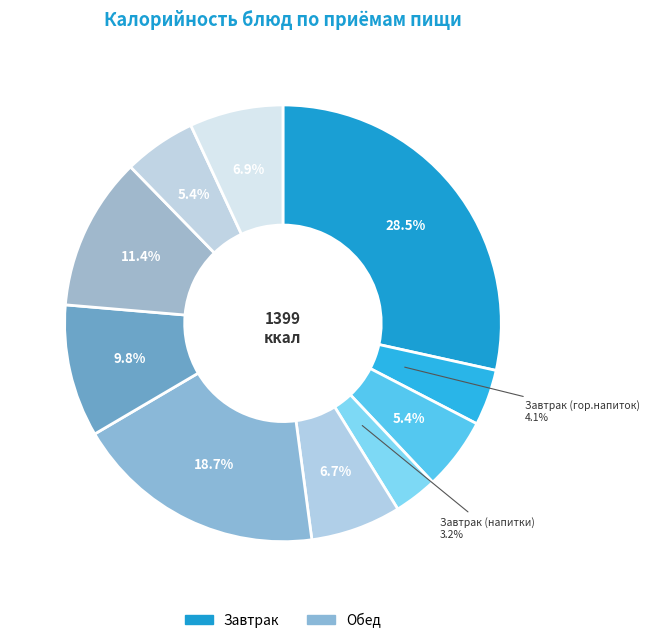

How many segments does this pie chart have?

10